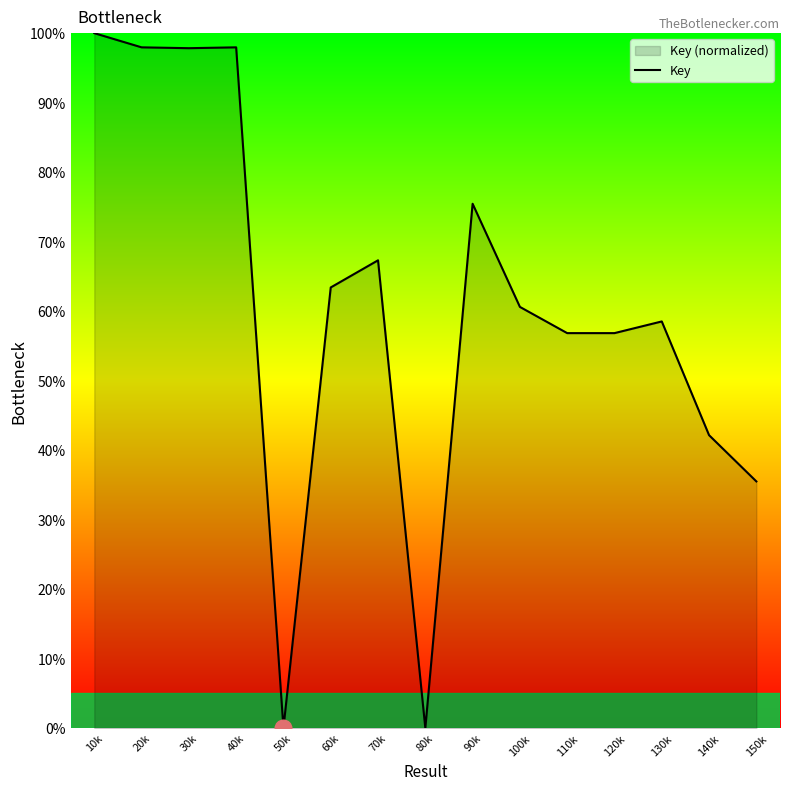

Reading right to left, what are all the values shown in this chart?

150k=35.5	140k=42.1	130k=58.5	120k=56.8	110k=56.8	100k=60.6	90k=75.5	80k=0.0	70k=67.3	60k=63.4	50k=0.0	40k=98.0	30k=97.8	20k=98.0	10k=100.0